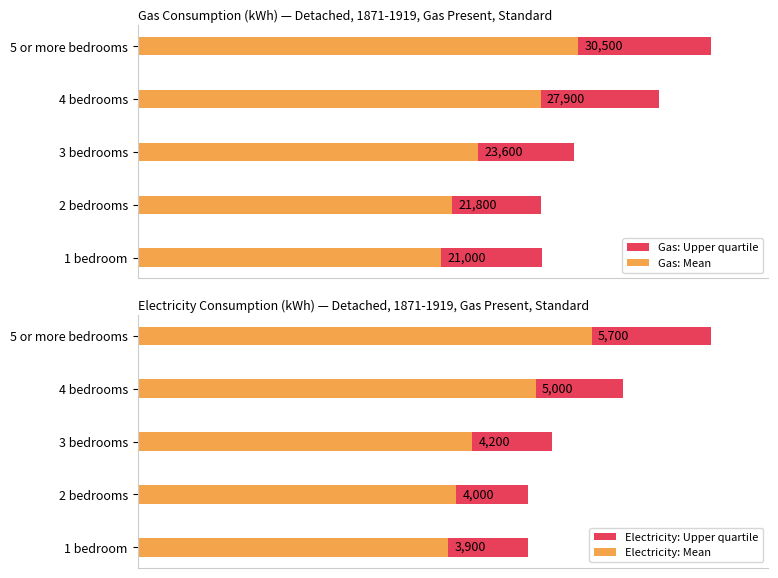

Is the value of Electricity: Upper quartile at 4 bedrooms greater than the value of Gas: Mean at 3 bedrooms?

No